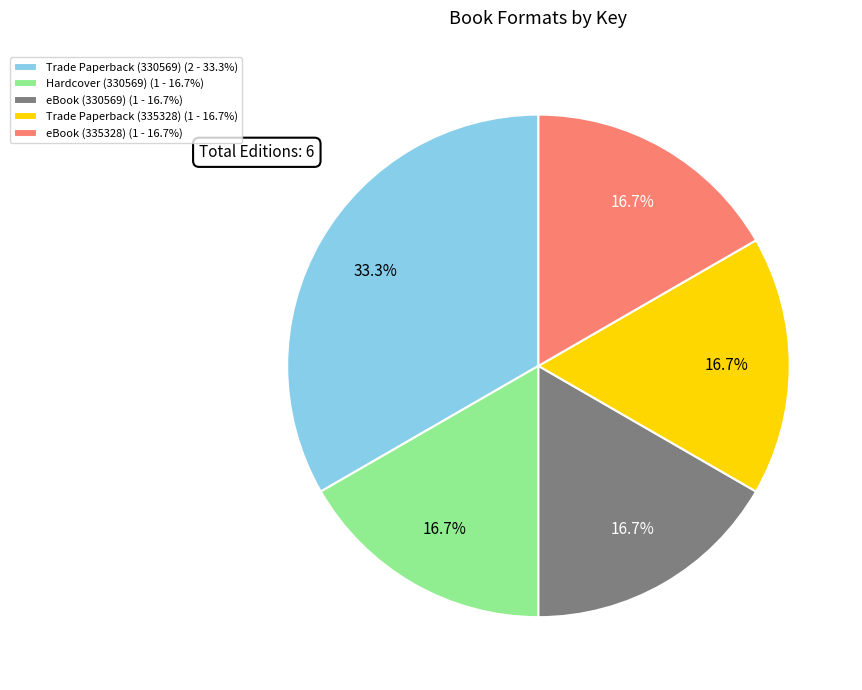

Count the number of slices in the pie.

5